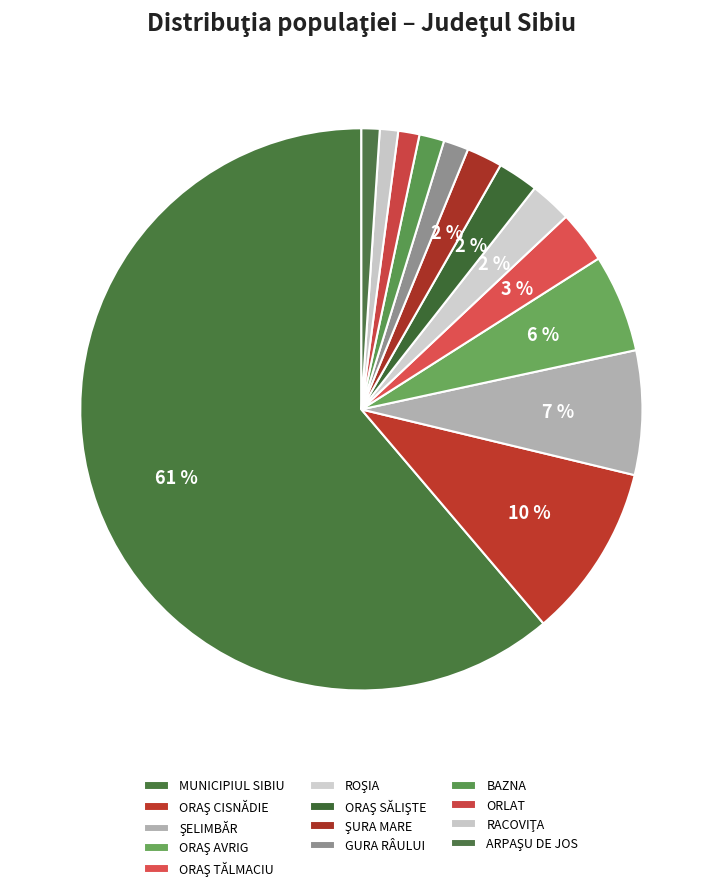

Does any single category account for the majority?

Yes